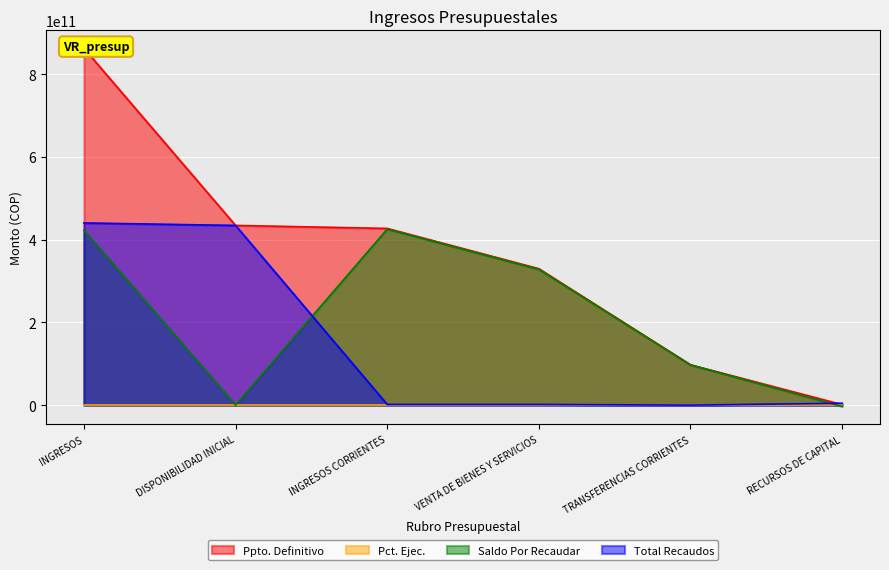

True or false: Saldo Por Recaudar has more than 1 points higher than both neighbors.

False